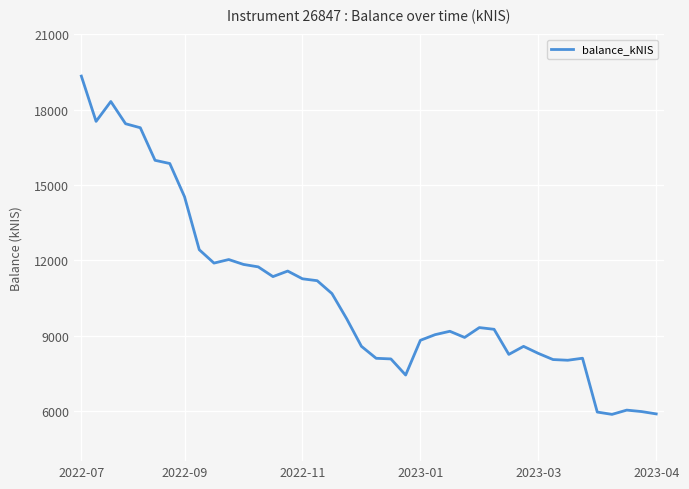

What is the smallest value displayed?

5863.3